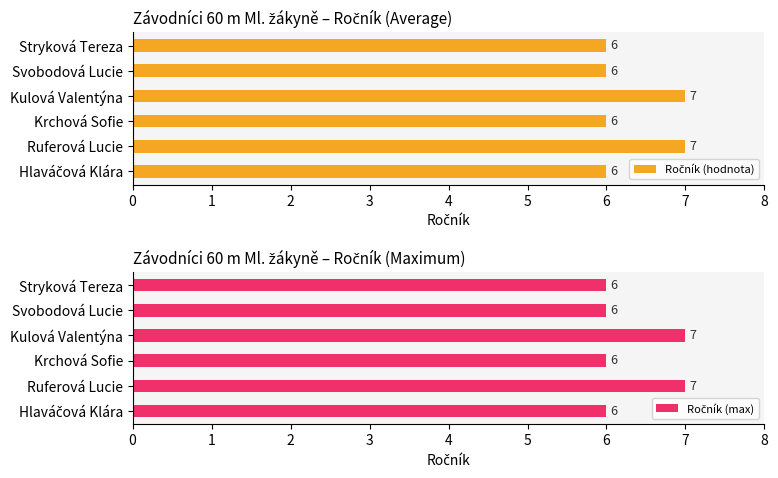

Rank the series at Hlaváčová Klára from highest to lowest value.

Ročník (hodnota), Ročník (max)